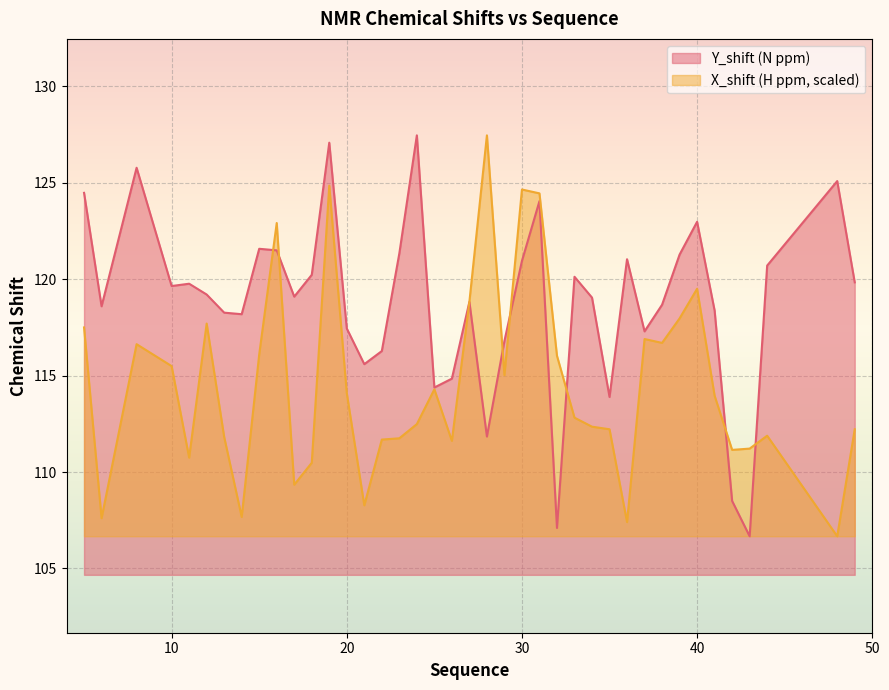

Rank the categories by Y_shift (N ppm) value from highest to lowest.

24, 19, 8, 48, 5, 31, 40, 15, 16, 23, 39, 36, 30, 44, 18, 33, 49, 11, 10, 12, 17, 34, 27, 38, 6, 41, 13, 14, 20, 37, 29, 22, 21, 26, 25, 35, 28, 42, 32, 43